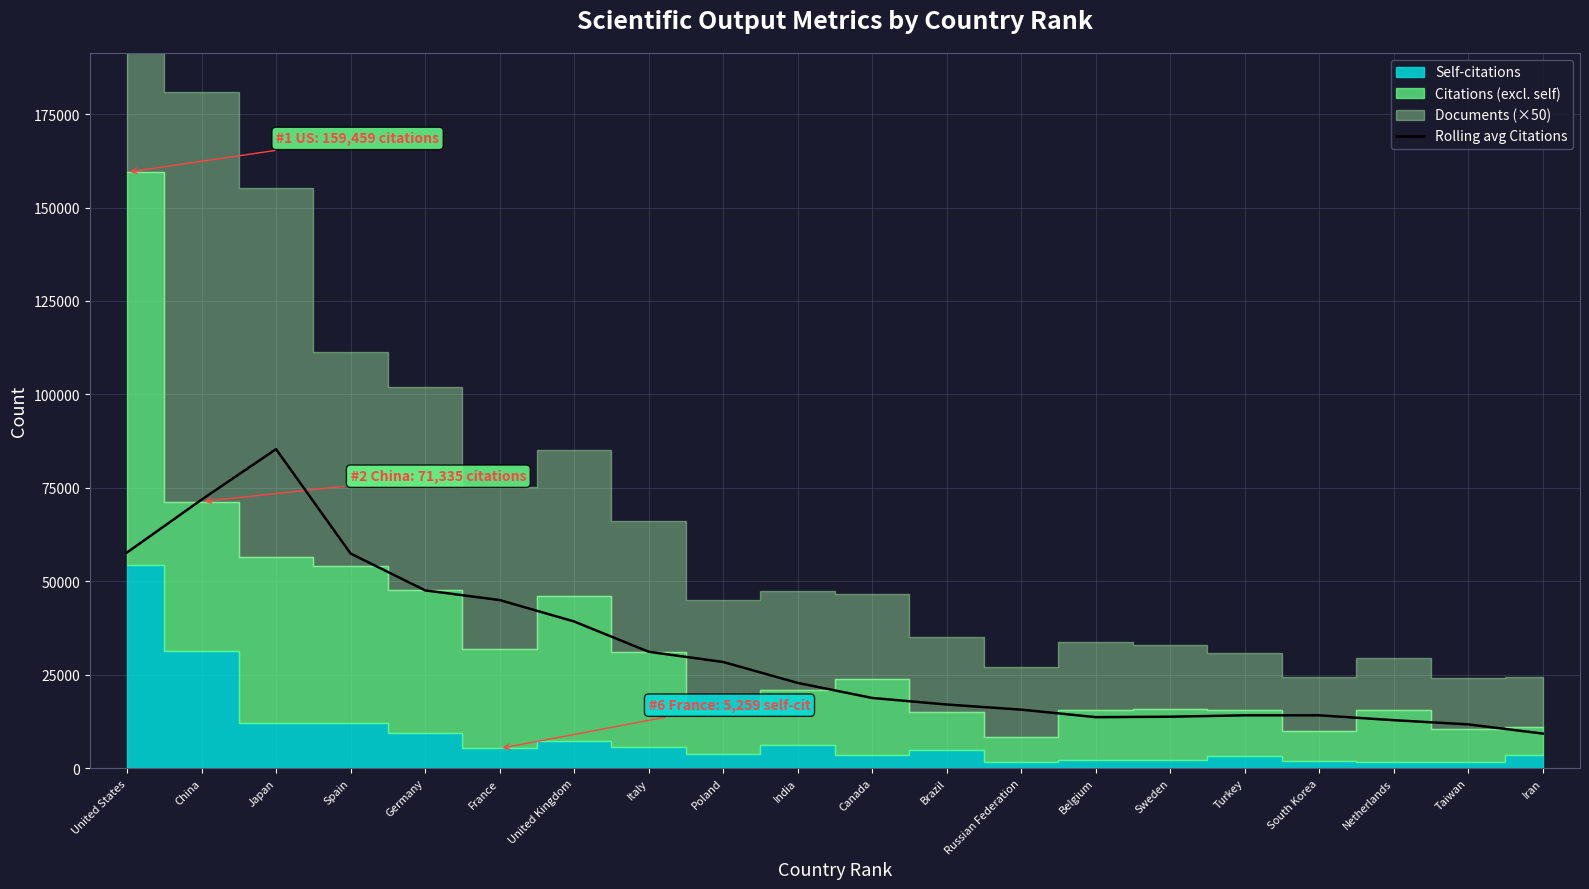

At which label does the data first exceed 22809?

United States